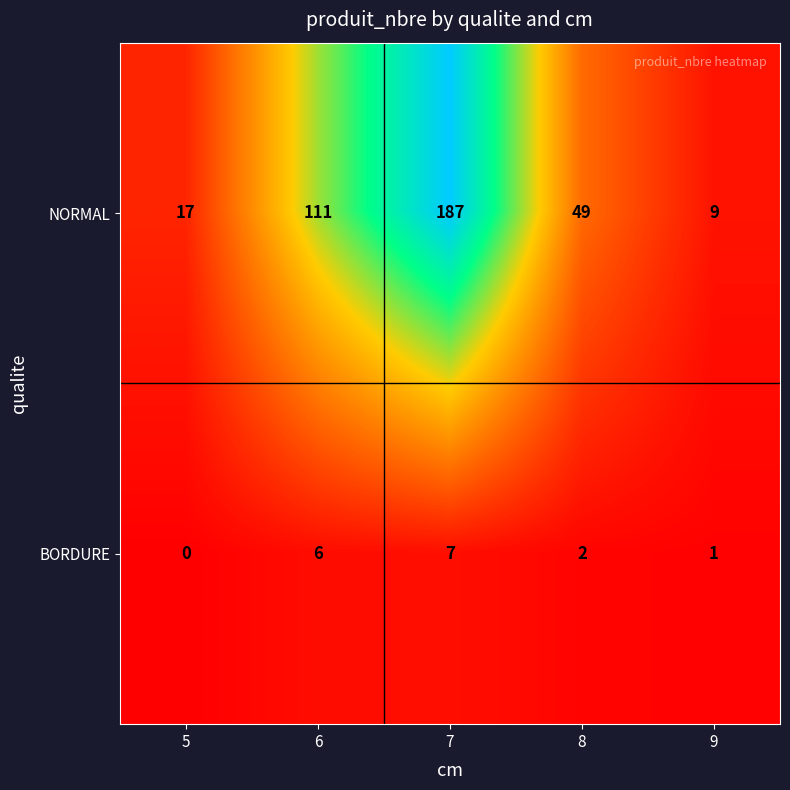

What is the total value across all series at 6?

117